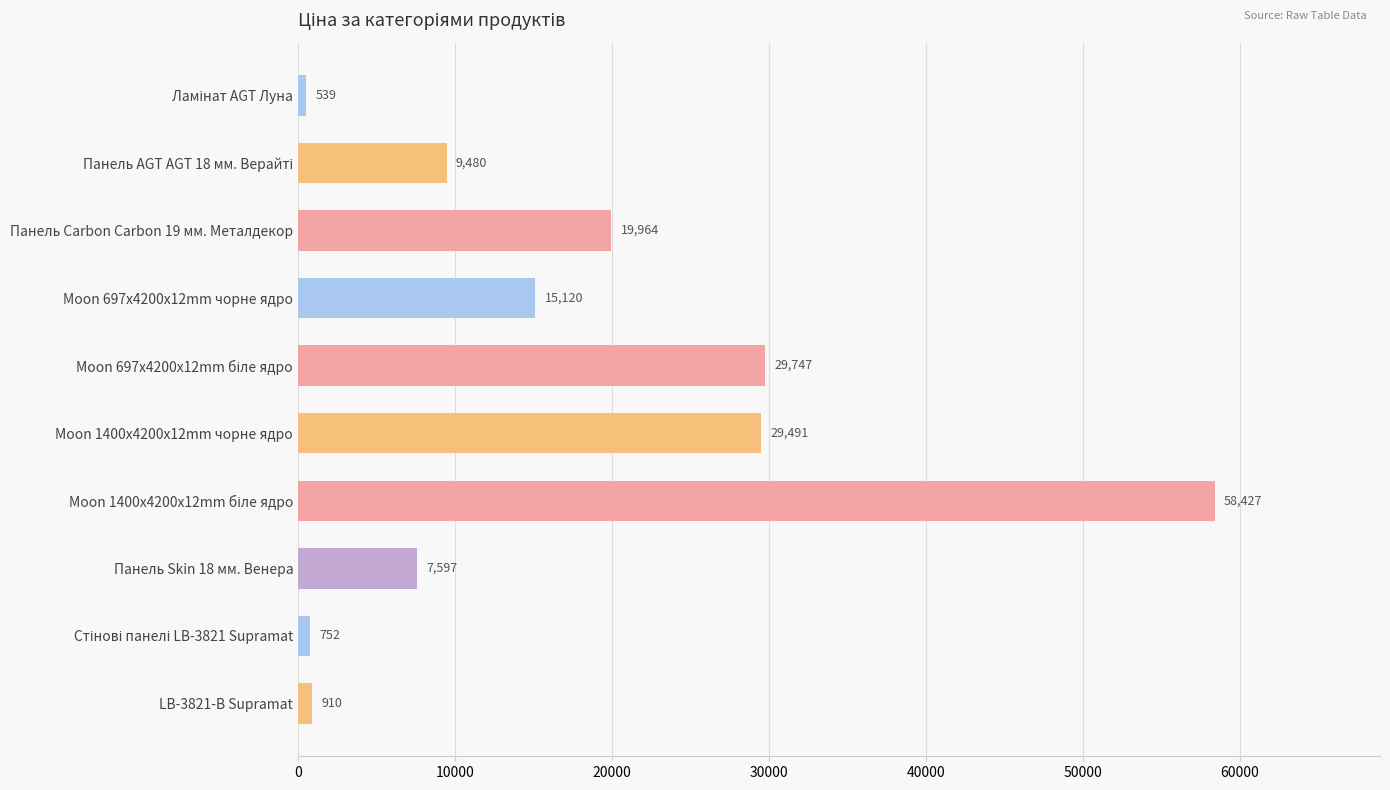

What is the difference between the second highest and second lowest values?

28995.0